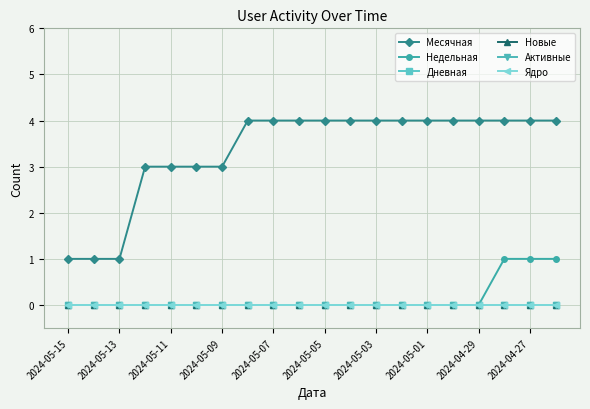

Is this an area chart (filled region under the line)?

No